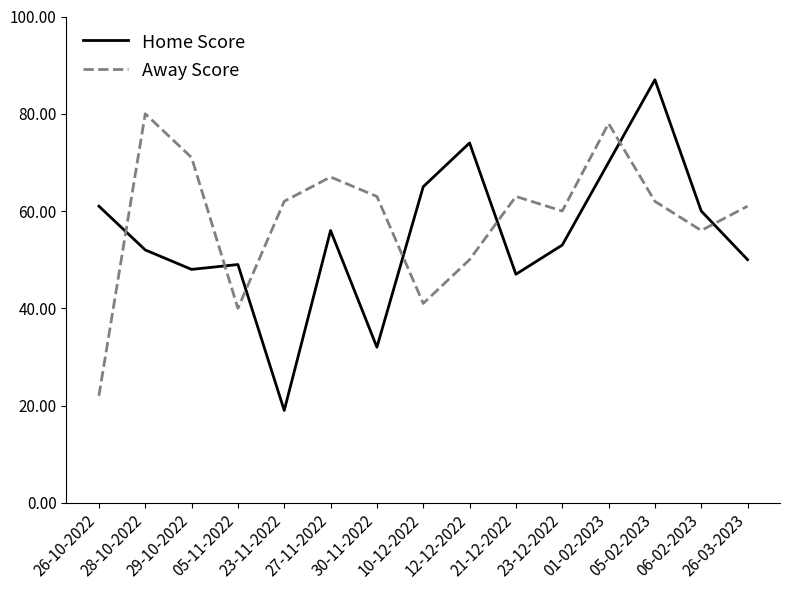

The Away Score series shows 62 at 05-02-2023. True or false?

True